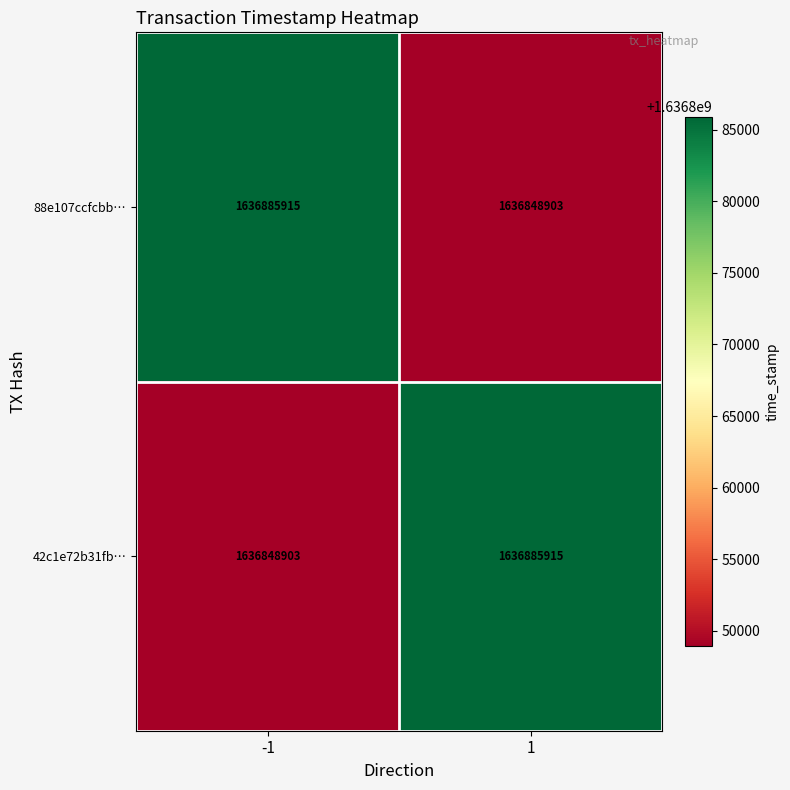

What is the maximum value for 42c1e72b31fb…?

1636885915